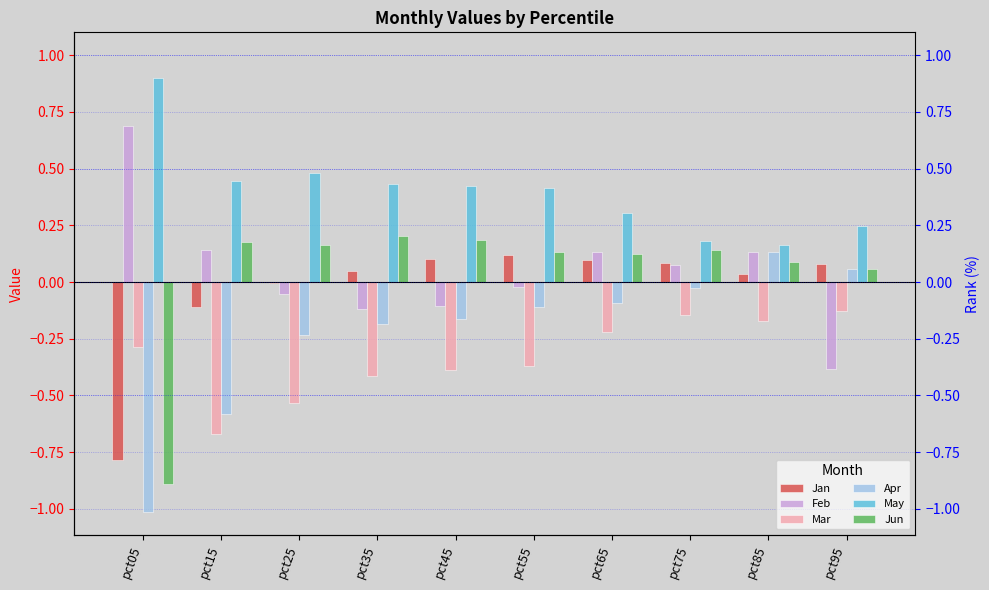

What is the sum of all Jun values?

0.4